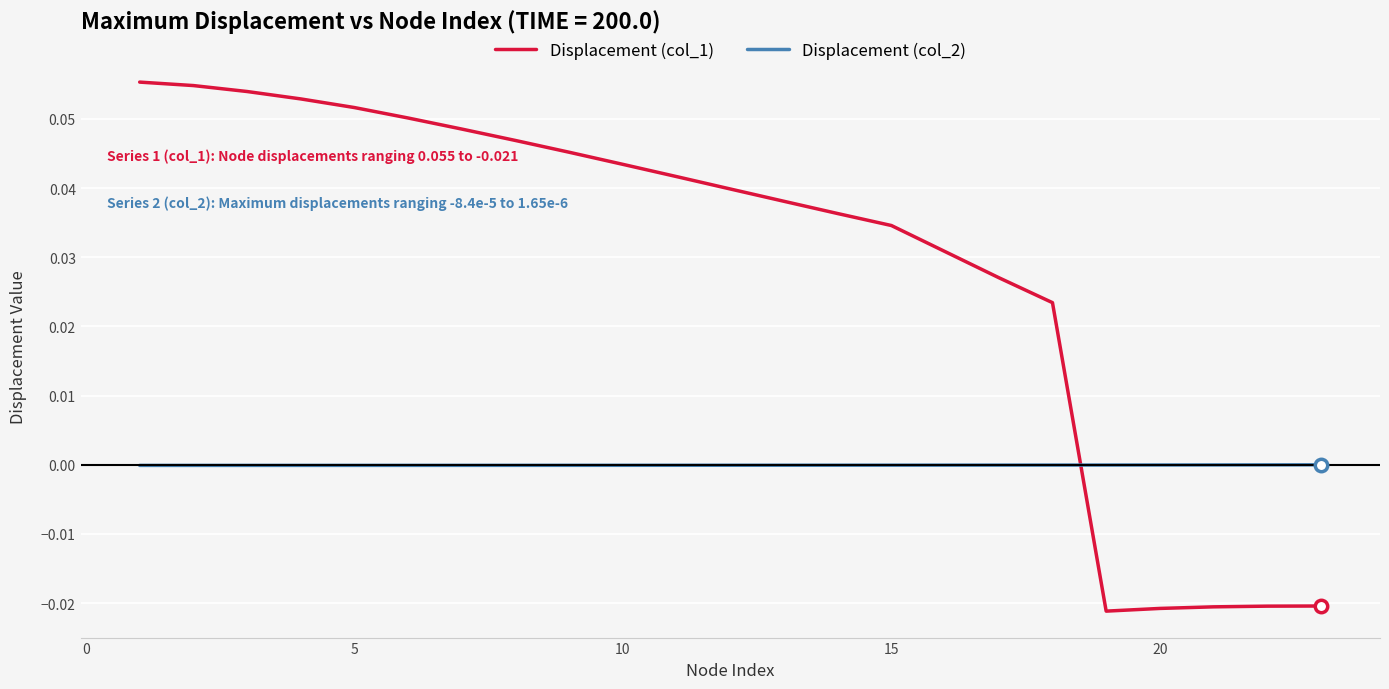

Which series has the largest total across all categories?

Displacement (col_1)